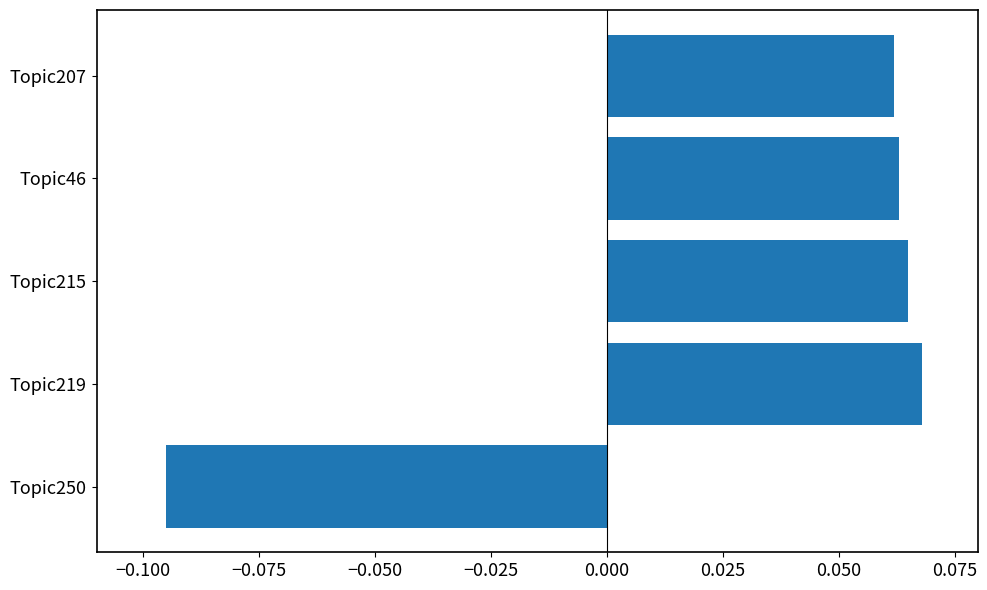

How many data points are above 0?

4